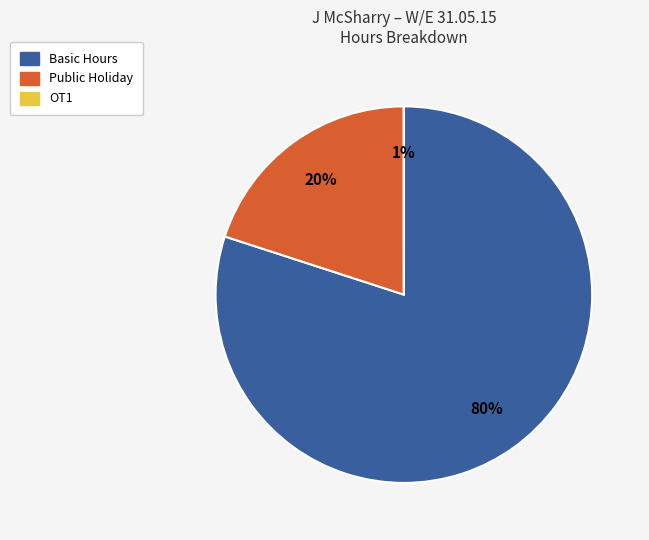

Between OT1 and Public Holiday, which is larger?

Public Holiday